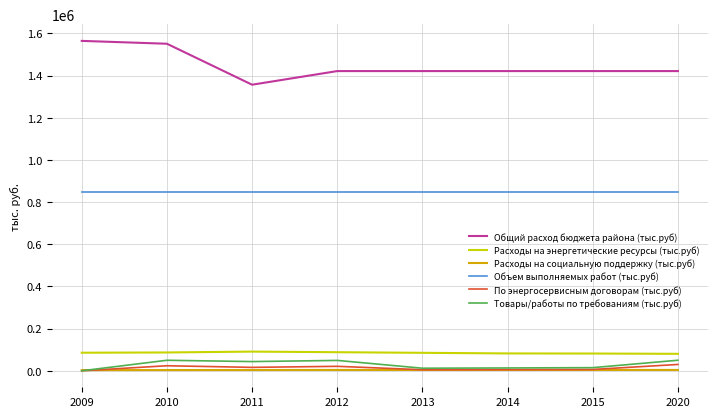

Which series has the largest total across all categories?

Общий расход бюджета района (тыс.руб)